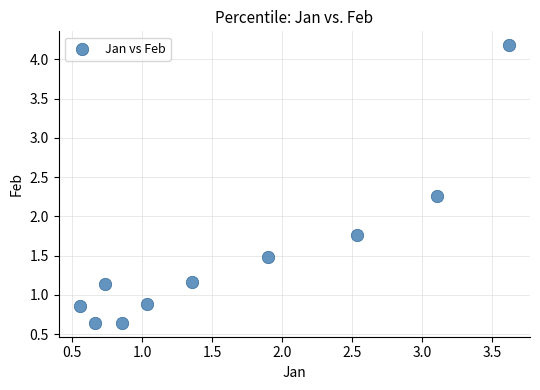

What is the range of Y values (max minus min)?

3.5